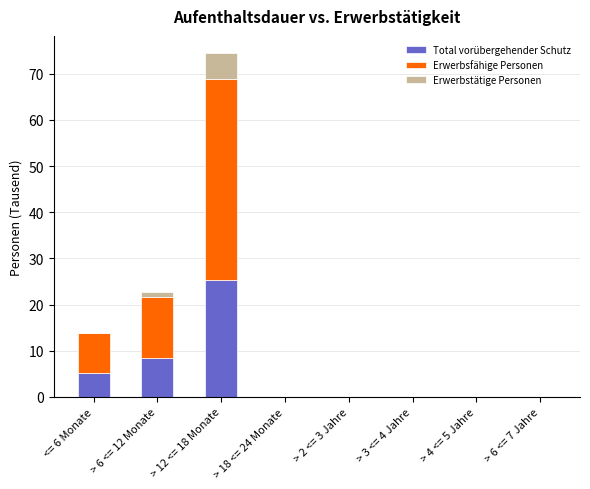

Which category has the highest value in the Total vorübergehender Schutz series?

> 12 <= 18 Monate